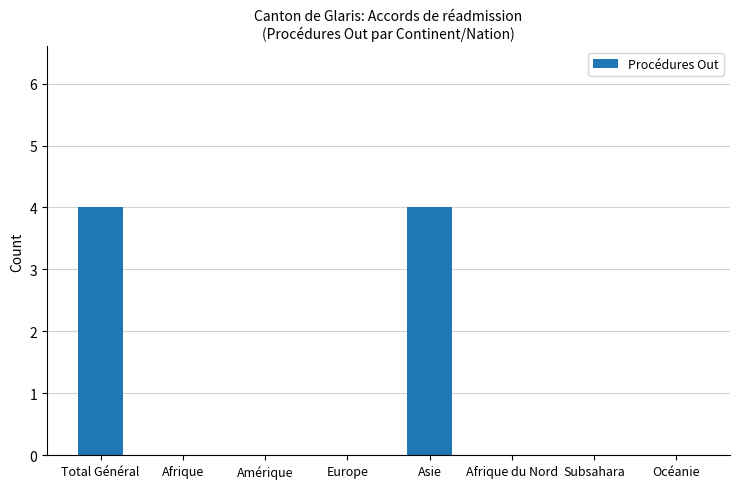

What is the change in value from Asie to Afrique du Nord?

-4